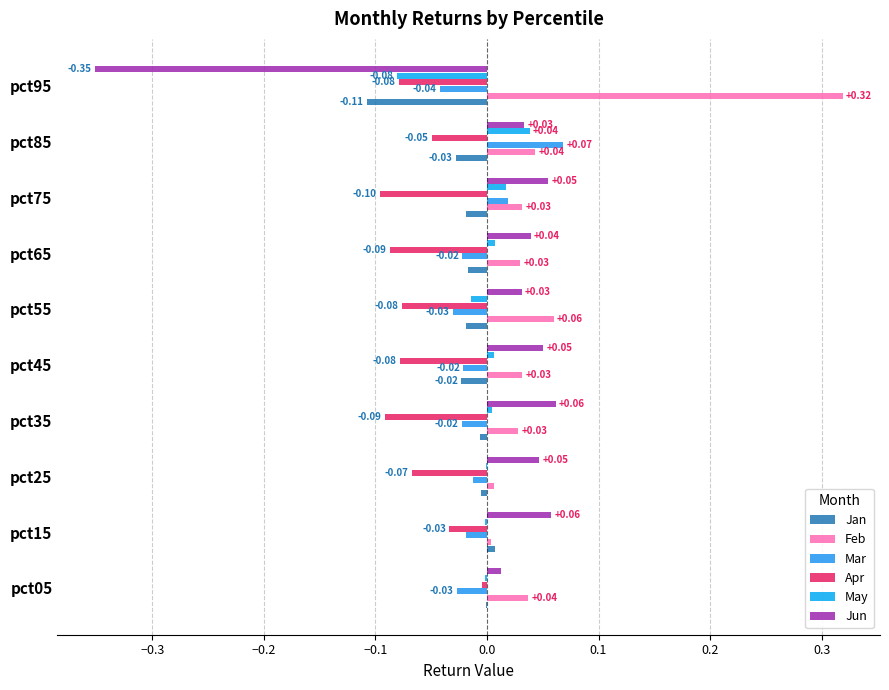

Count the number of categories in the chart.

10